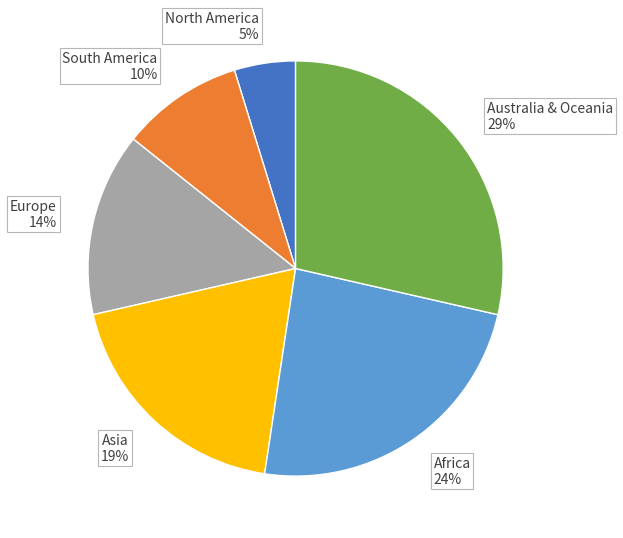

Between Australia & Oceania 29% and Africa 24%, which is larger?

Australia & Oceania 29%